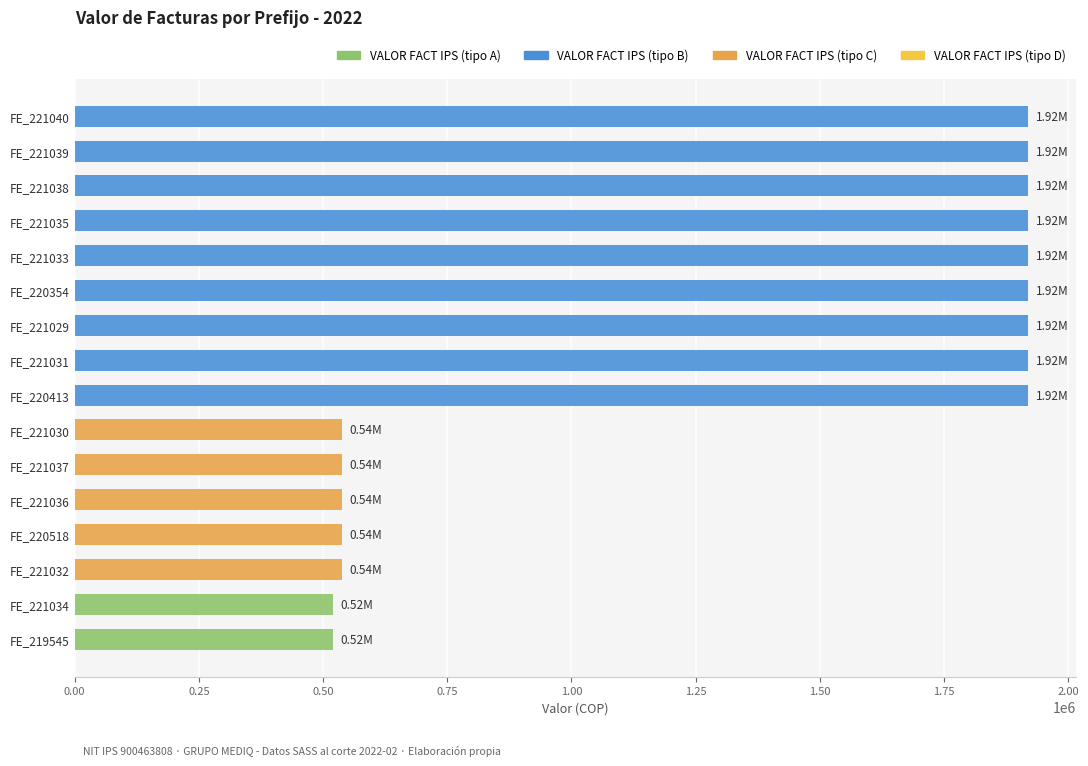

What is the greatest value displayed?

1920240